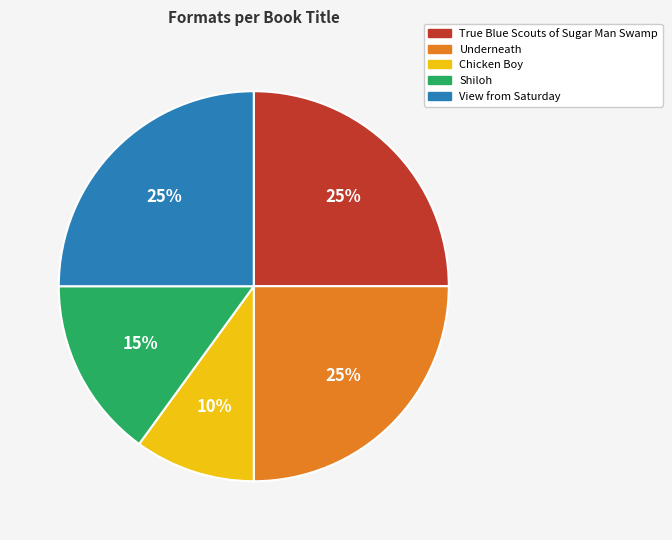

Which category has the smallest portion of the pie?

Chicken Boy